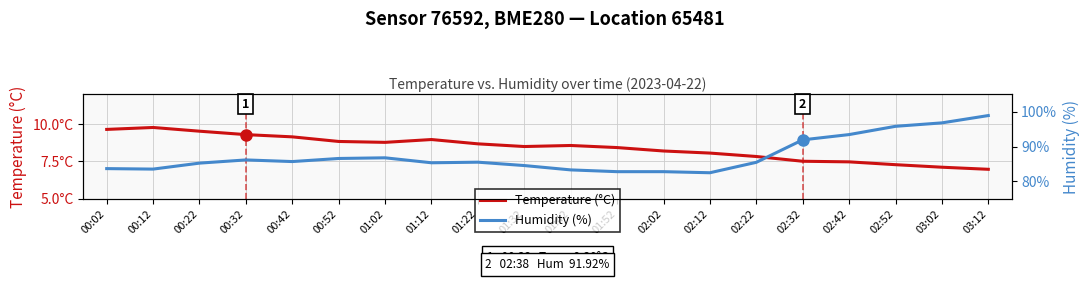

Where is the first local maximum for Humidity (%)?

00:32